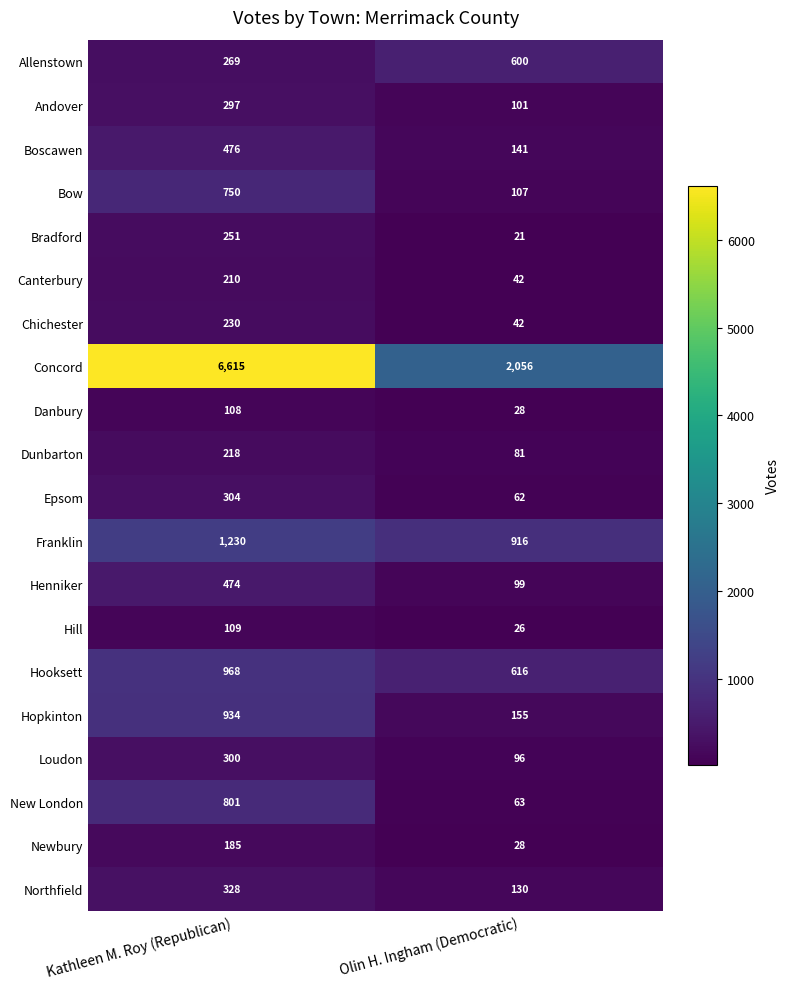

True or false: Boscawen has a value of 141 at Olin H. Ingham (Democratic).

True